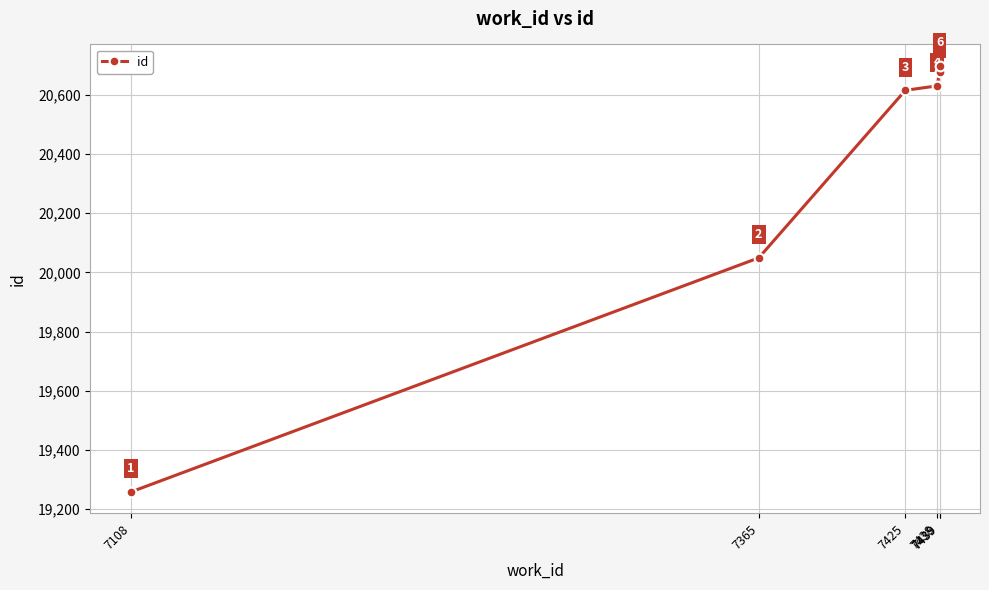

What is the value of the 6th point from the left?

20677